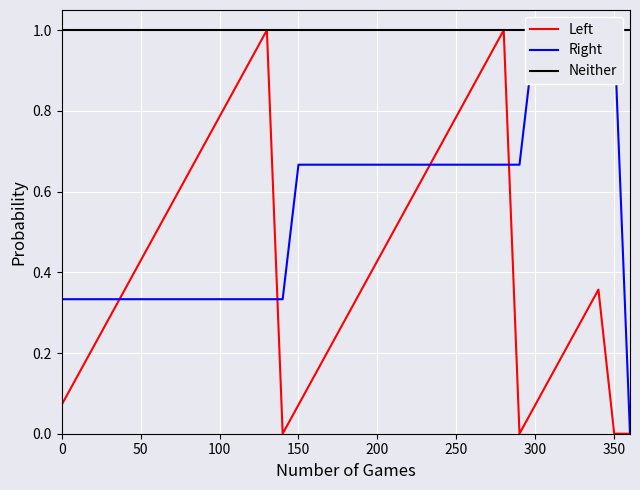

What is the maximum value for Left?

1.0